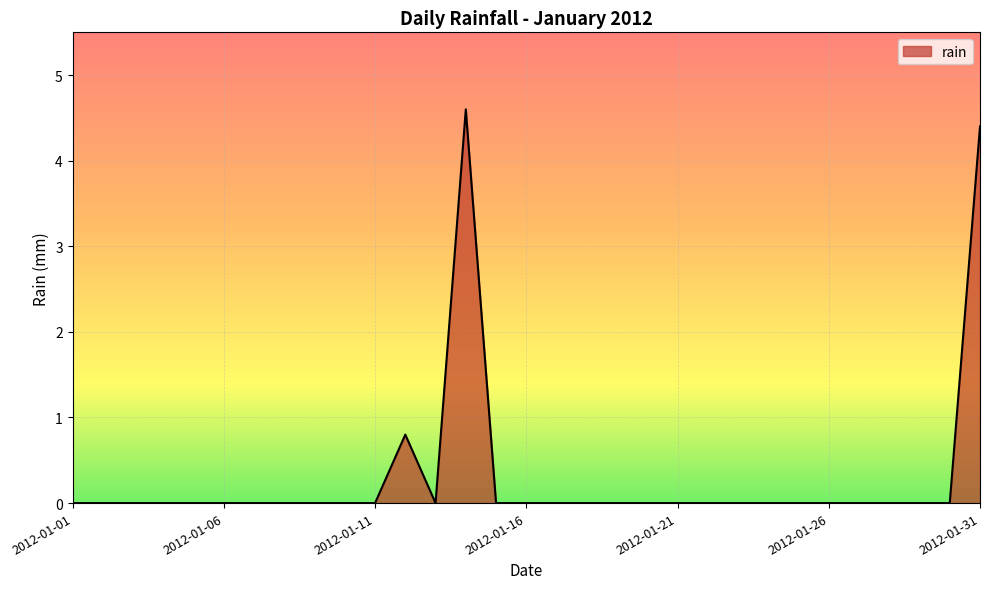

What is the sum of all values?

9.8